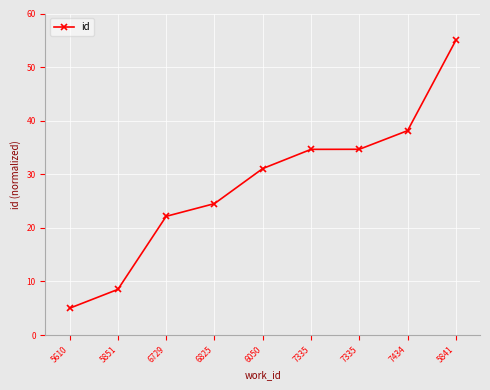

Count the number of categories in the chart.

9